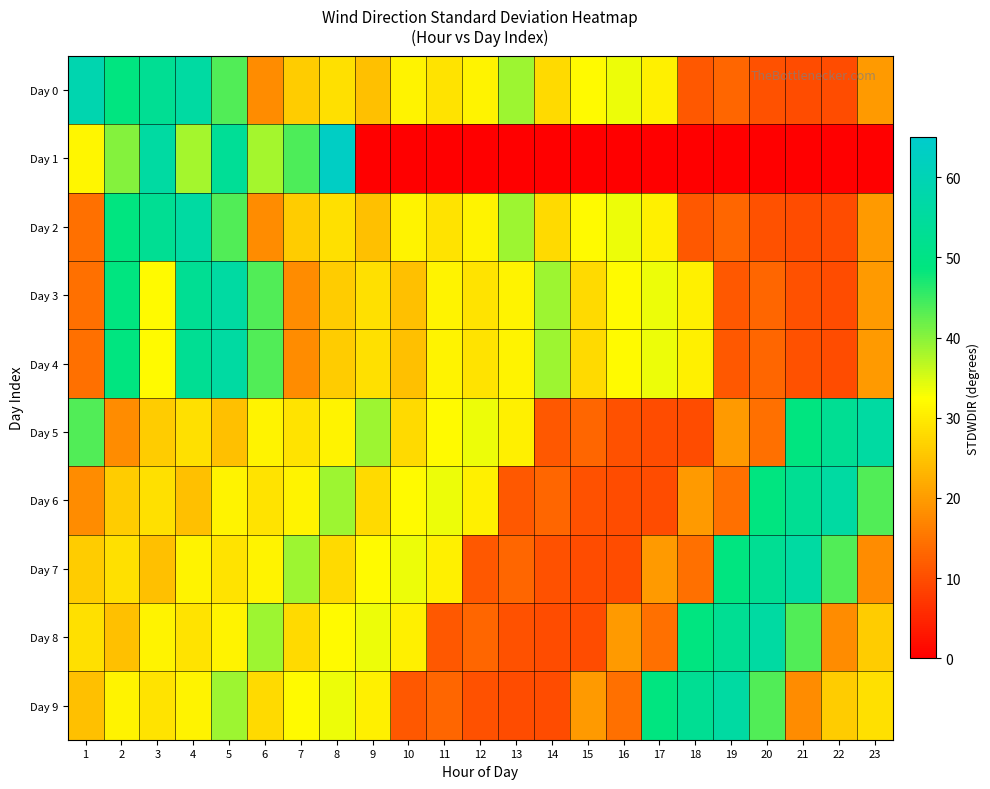

Which series has the widest spread of values?

Day 1